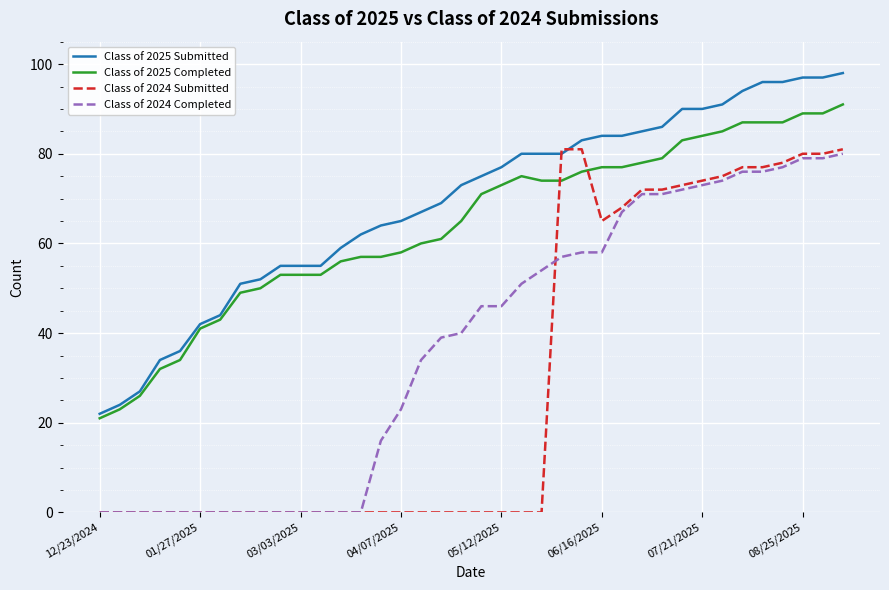

True or false: Class of 2025 Submitted and Class of 2024 Completed cross at least once.

False